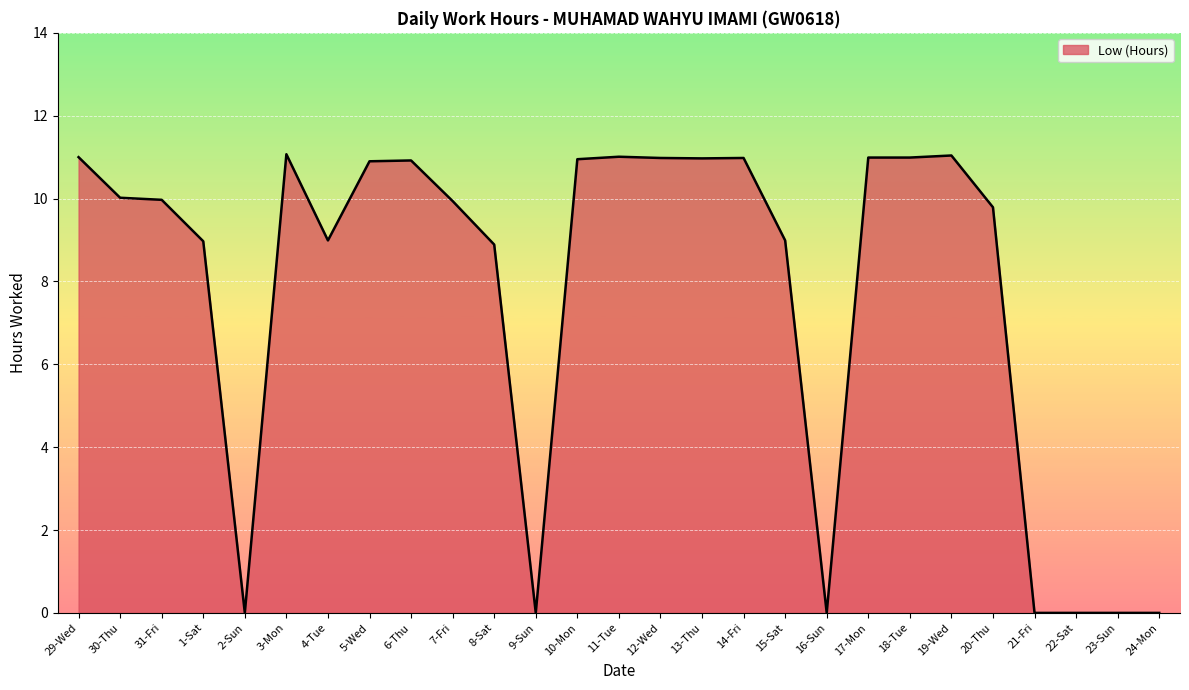

What is the difference between the maximum and minimum values?

11.1